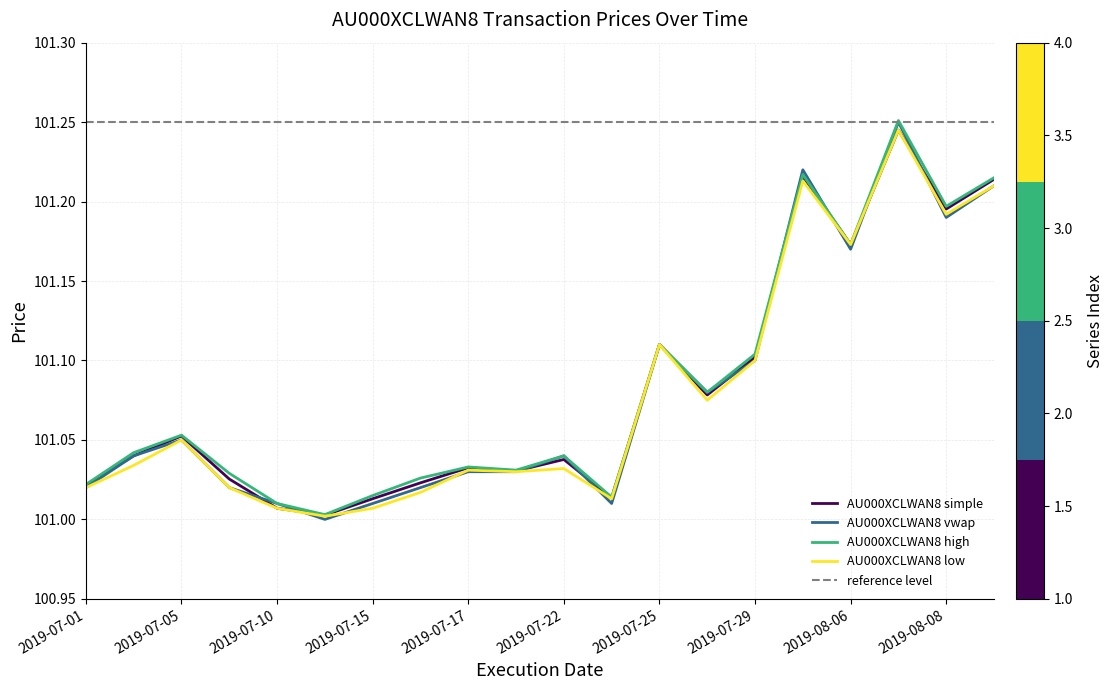

Reading left to right, what are all the values shown in this chart?

AU000XCLWAN8_simple: 2019-07-01=101.0	2019-07-02=101.0	2019-07-05=101.1	2019-07-08=101.0	2019-07-10=101.0	2019-07-12=101.0	2019-07-15=101.0	2019-07-16=101.0	2019-07-17=101.0	2019-07-18=101.0	2019-07-22=101.0	2019-07-23=101.0	2019-07-25=101.1	2019-07-26=101.1	2019-07-29=101.1	2019-08-05=101.2	2019-08-06=101.2	2019-08-07=101.2	2019-08-08=101.2	2019-08-09=101.2
AU000XCLWAN8_vwap: 2019-07-01=101.0	2019-07-02=101.0	2019-07-05=101.0	2019-07-08=101.0	2019-07-10=101.0	2019-07-12=101.0	2019-07-15=101.0	2019-07-16=101.0	2019-07-17=101.0	2019-07-18=101.0	2019-07-22=101.0	2019-07-23=101.0	2019-07-25=101.1	2019-07-26=101.1	2019-07-29=101.1	2019-08-05=101.2	2019-08-06=101.2	2019-08-07=101.2	2019-08-08=101.2	2019-08-09=101.2
AU000XCLWAN8_high: 2019-07-01=101.0	2019-07-02=101.0	2019-07-05=101.1	2019-07-08=101.0	2019-07-10=101.0	2019-07-12=101.0	2019-07-15=101.0	2019-07-16=101.0	2019-07-17=101.0	2019-07-18=101.0	2019-07-22=101.0	2019-07-23=101.0	2019-07-25=101.1	2019-07-26=101.1	2019-07-29=101.1	2019-08-05=101.2	2019-08-06=101.2	2019-08-07=101.3	2019-08-08=101.2	2019-08-09=101.2
AU000XCLWAN8_low: 2019-07-01=101.0	2019-07-02=101.0	2019-07-05=101.0	2019-07-08=101.0	2019-07-10=101.0	2019-07-12=101.0	2019-07-15=101.0	2019-07-16=101.0	2019-07-17=101.0	2019-07-18=101.0	2019-07-22=101.0	2019-07-23=101.0	2019-07-25=101.1	2019-07-26=101.1	2019-07-29=101.1	2019-08-05=101.2	2019-08-06=101.2	2019-08-07=101.2	2019-08-08=101.2	2019-08-09=101.2